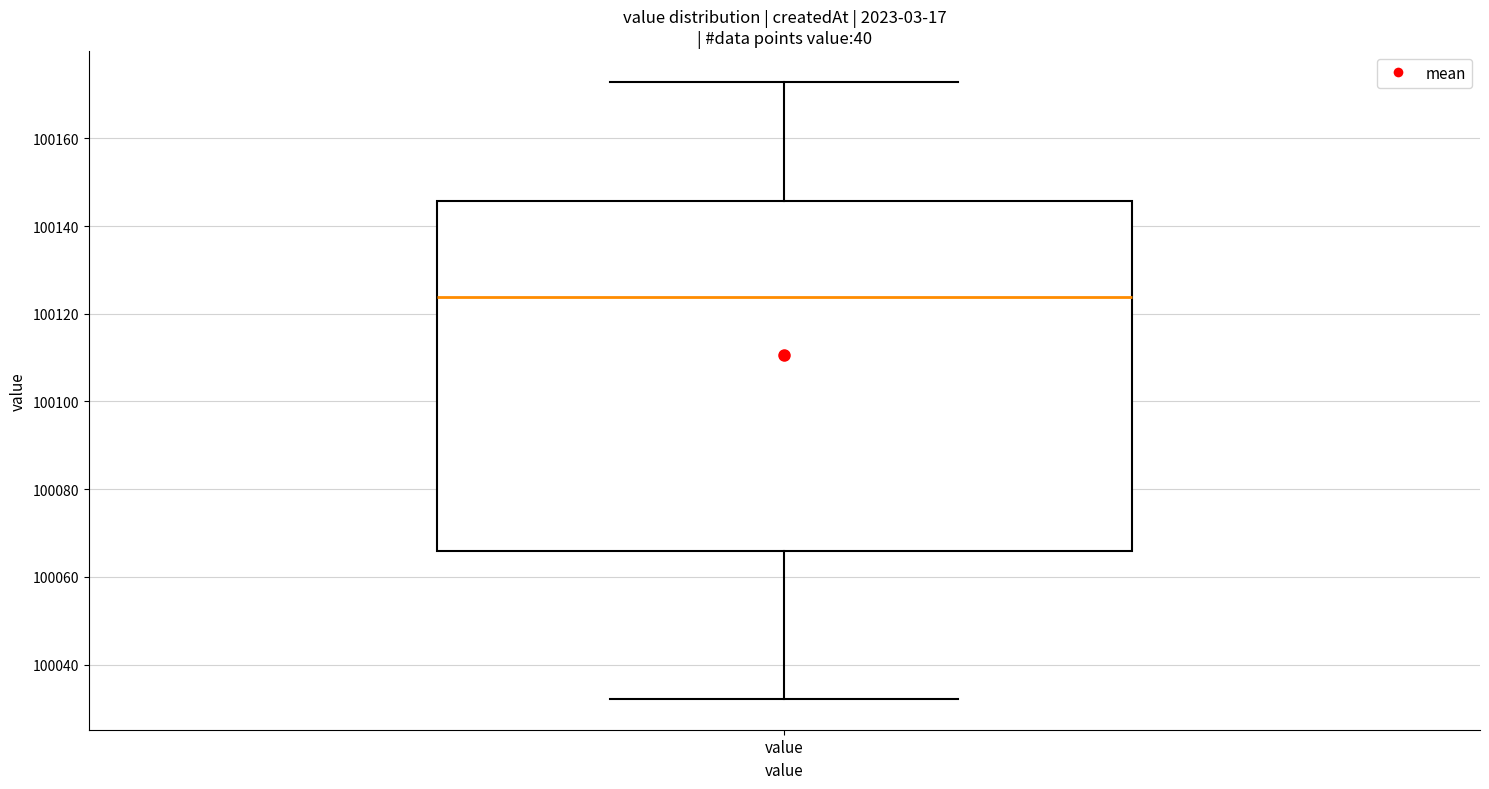

Read this box plot against the y-axis: the position of the median line, the range covered by the box, and the ends of both whiskers. The values are not printed on the chart, so give them approximately, as read against the axis.

median 100124, box 100066 to 100146, whiskers 100032 to 100172